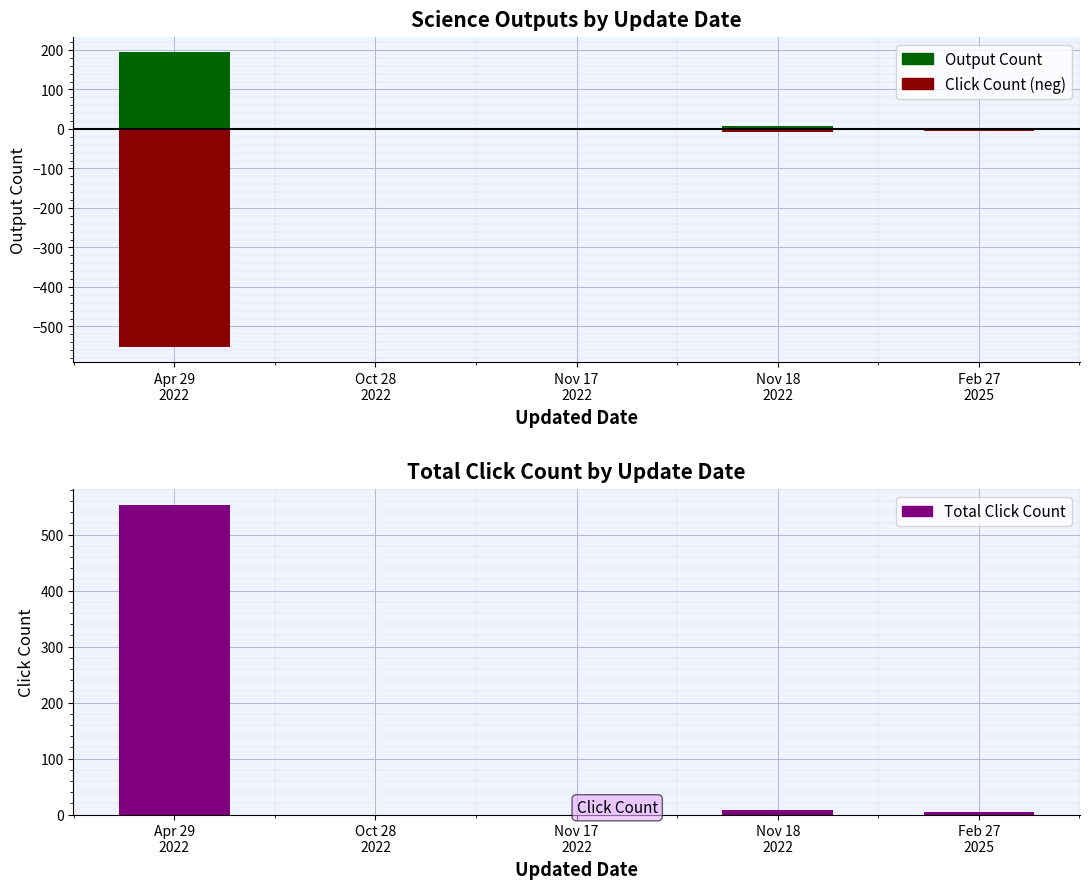

What is the difference between the highest and lowest values at Apr 29
2022?

1106